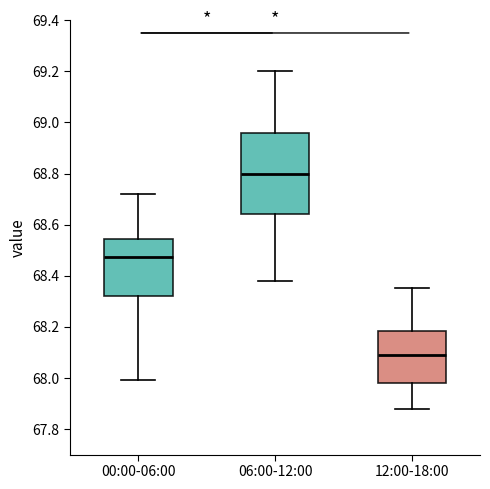

Which box is the tallest, from its lower edge to its upper edge?

06:00-12:00